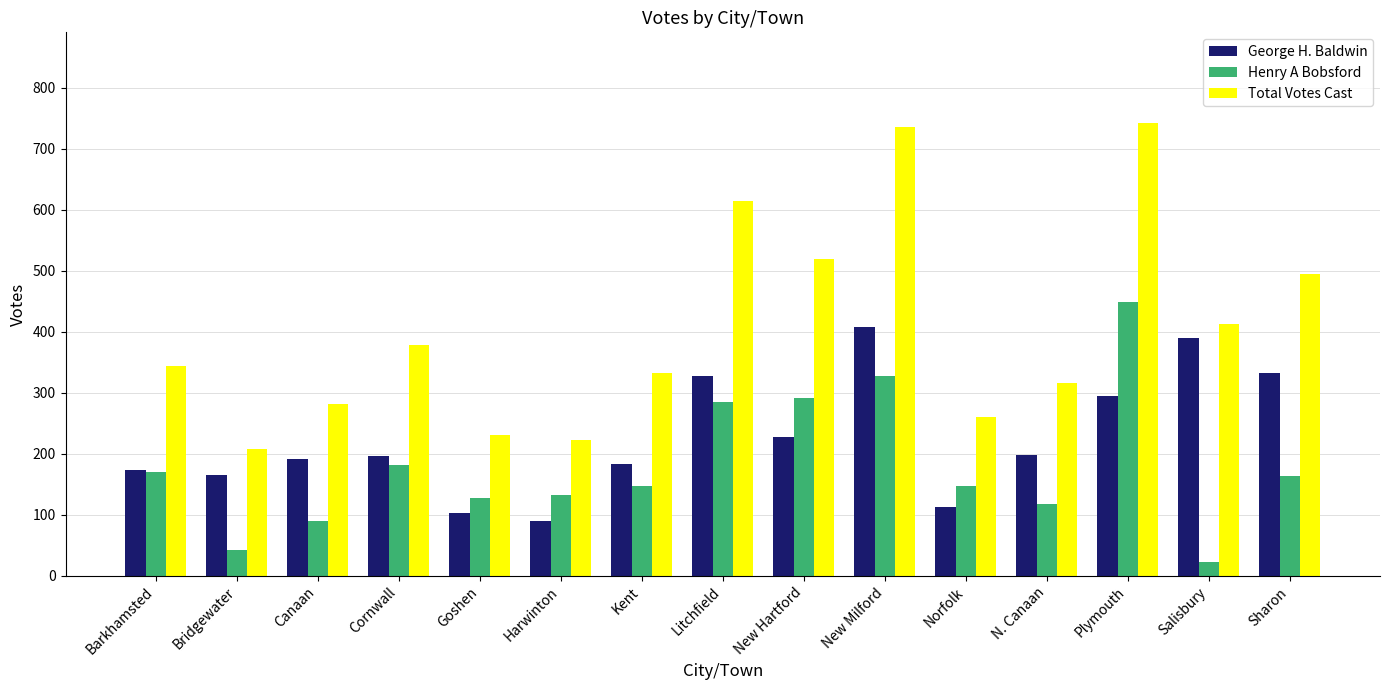

At which category does the chart reach its minimum across all series?

Salisbury